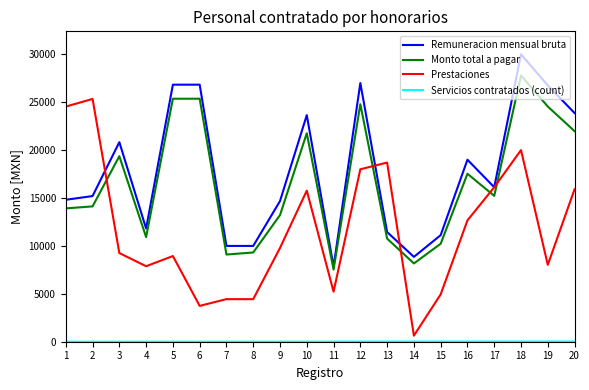

True or false: Prestaciones has a value of 7531.9 at 15.

False